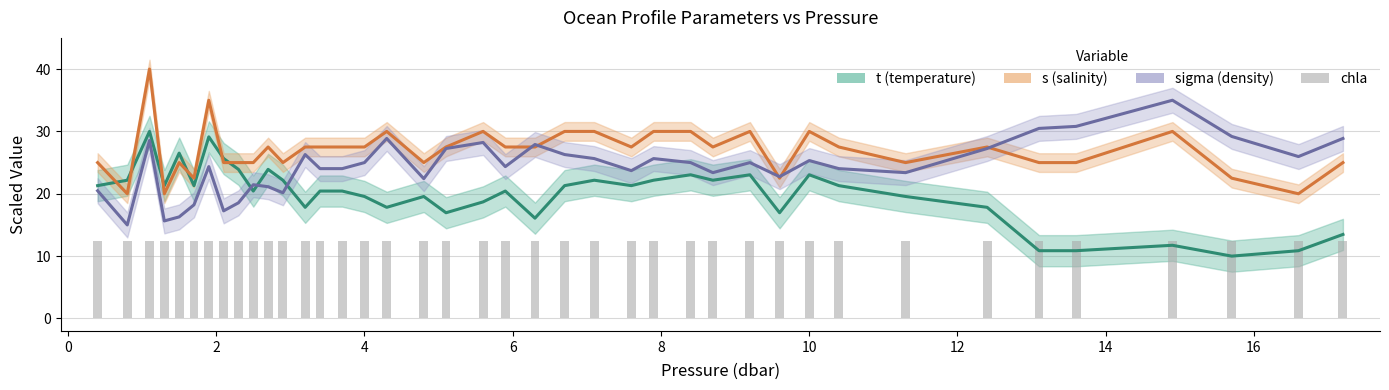

At which label does sigma reach its peak?

14.9